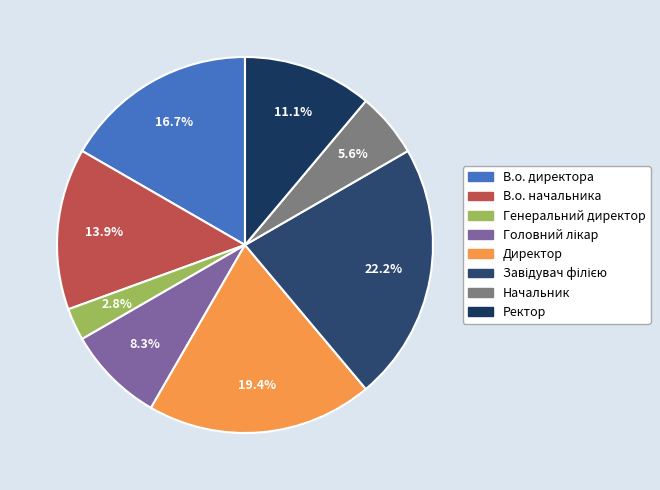

How many segments does this pie chart have?

8